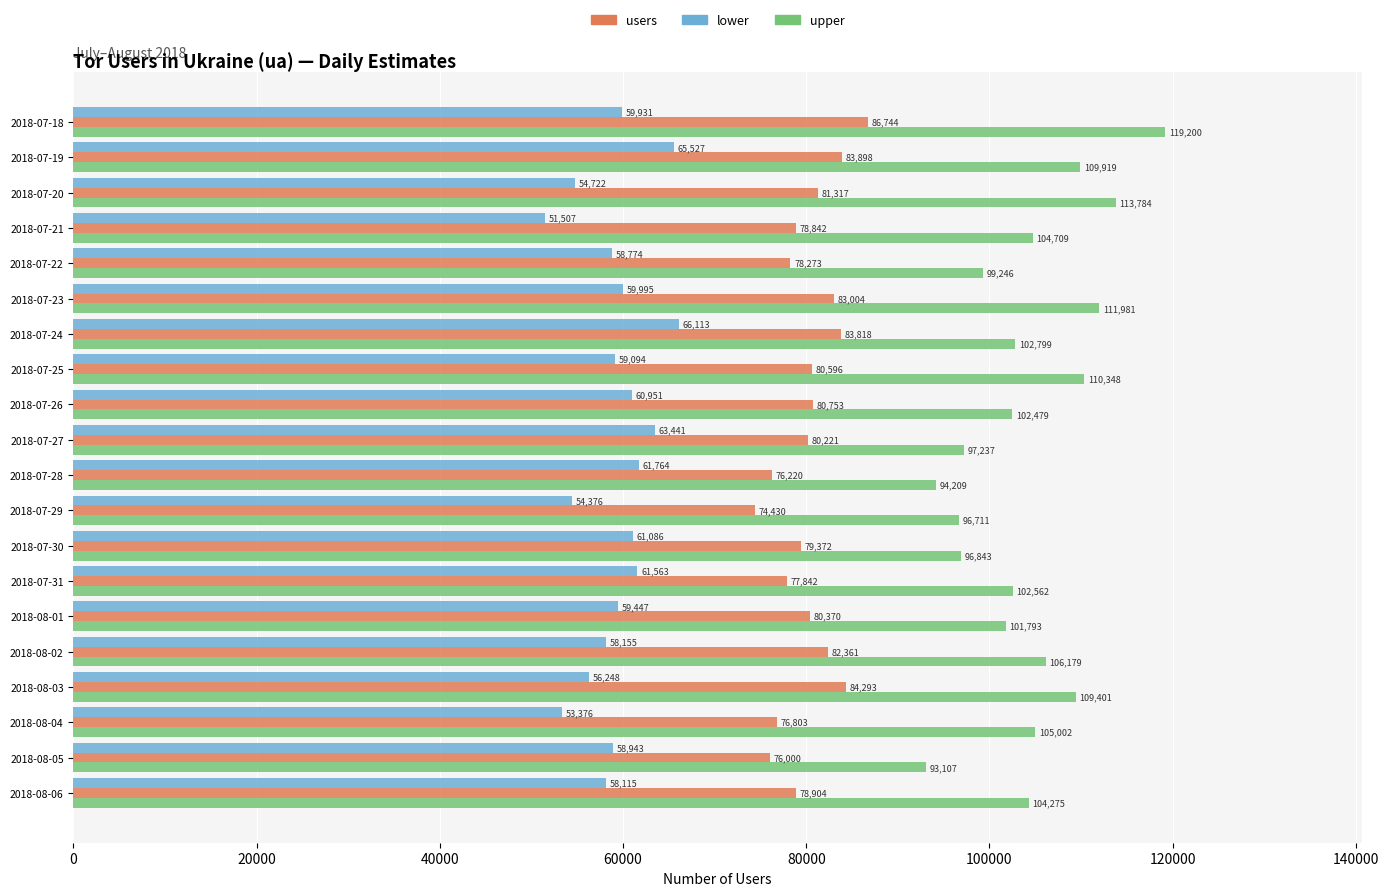

At which label does lower reach its minimum?

2018-07-21